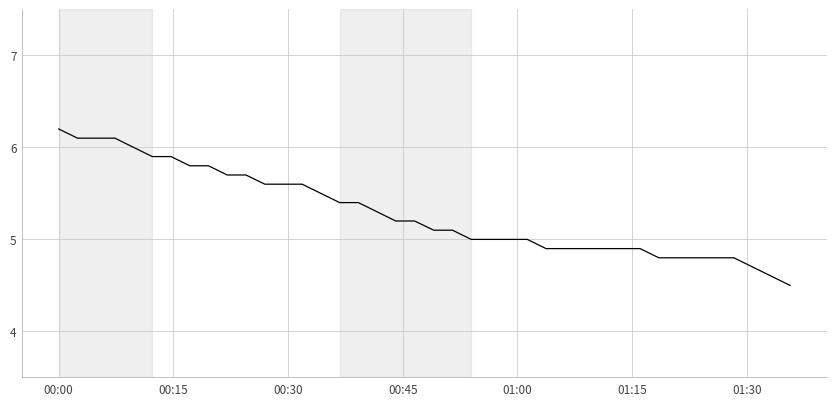

What is the greatest value displayed?

6.2